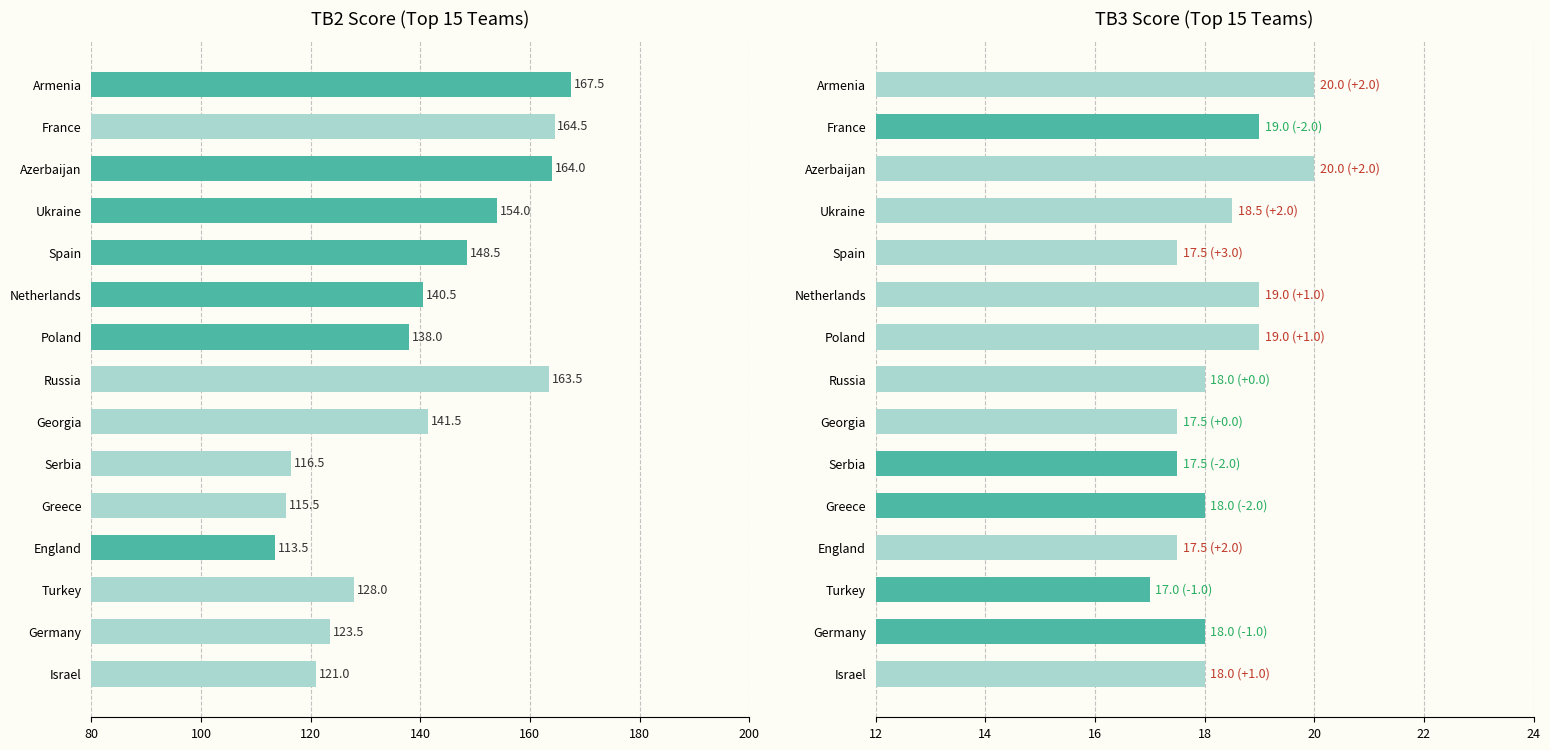

True or false: TB2 has a value of 163.5 at Russia.

True